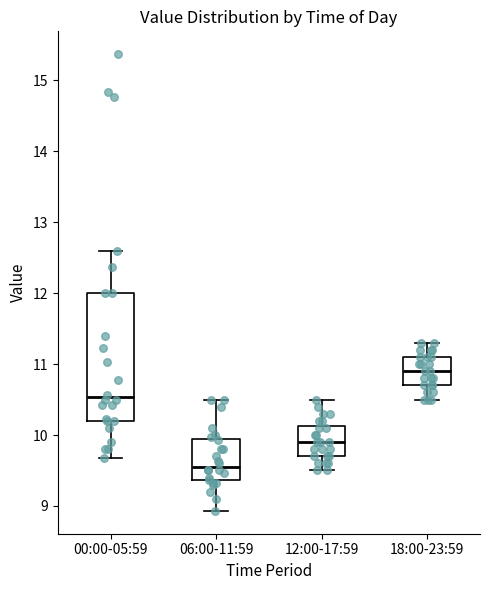

Reading left to right, transcribe this box plot: for each box, give where its median line is, the range the box spans, and where its two whiskers end, as read against the y-axis. The values are not printed on the chart, so give them approximately, as read against the axis.

00:00-05:59: median 10.5, box 10.2 to 12.0, whiskers 9.7 to 12.6
06:00-11:59: median 9.6, box 9.4 to 9.9, whiskers 8.9 to 10.5
12:00-17:59: median 9.9, box 9.7 to 10.1, whiskers 9.5 to 10.5
18:00-23:59: median 10.9, box 10.7 to 11.1, whiskers 10.5 to 11.3